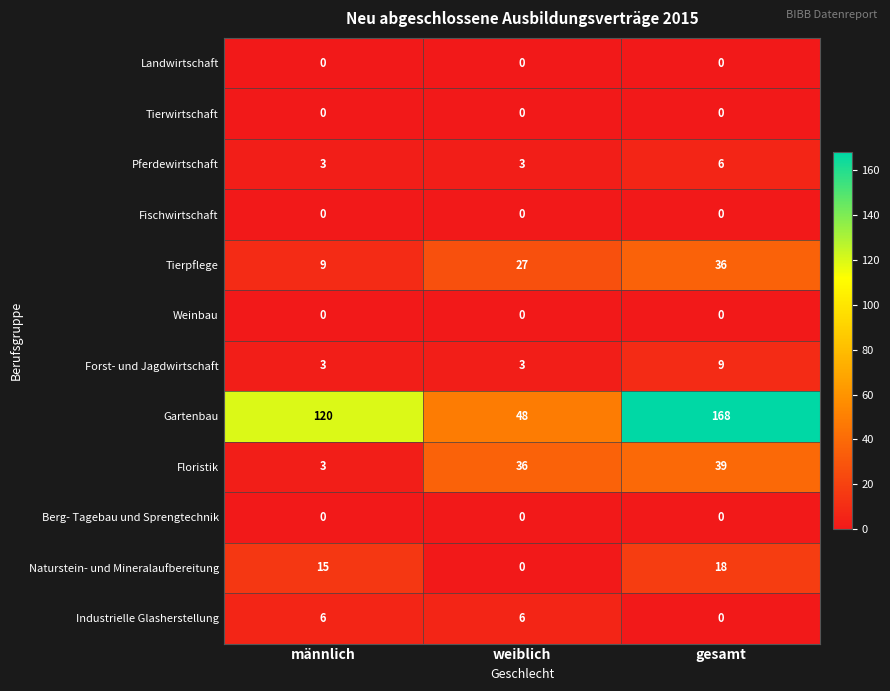

What is the sum of all Naturstein- und Mineralaufbereitung values?

33